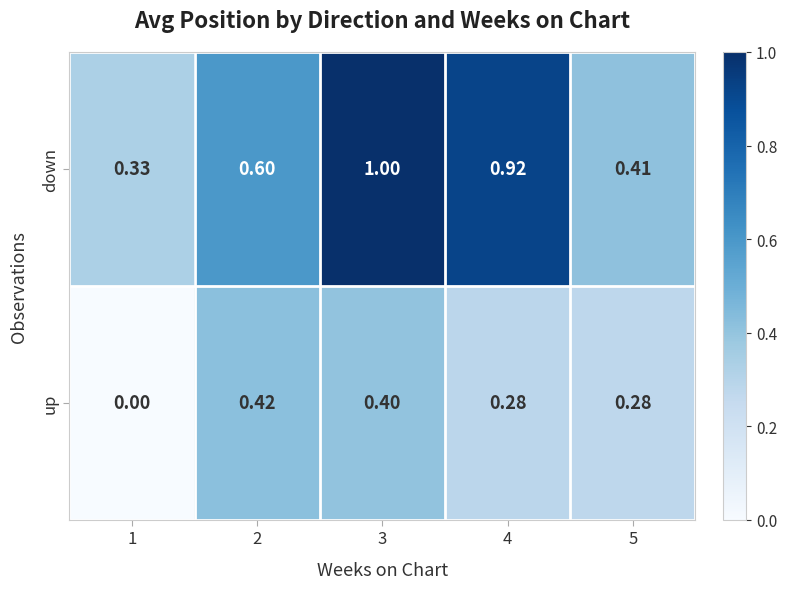

Which series has the largest range (max minus min)?

down